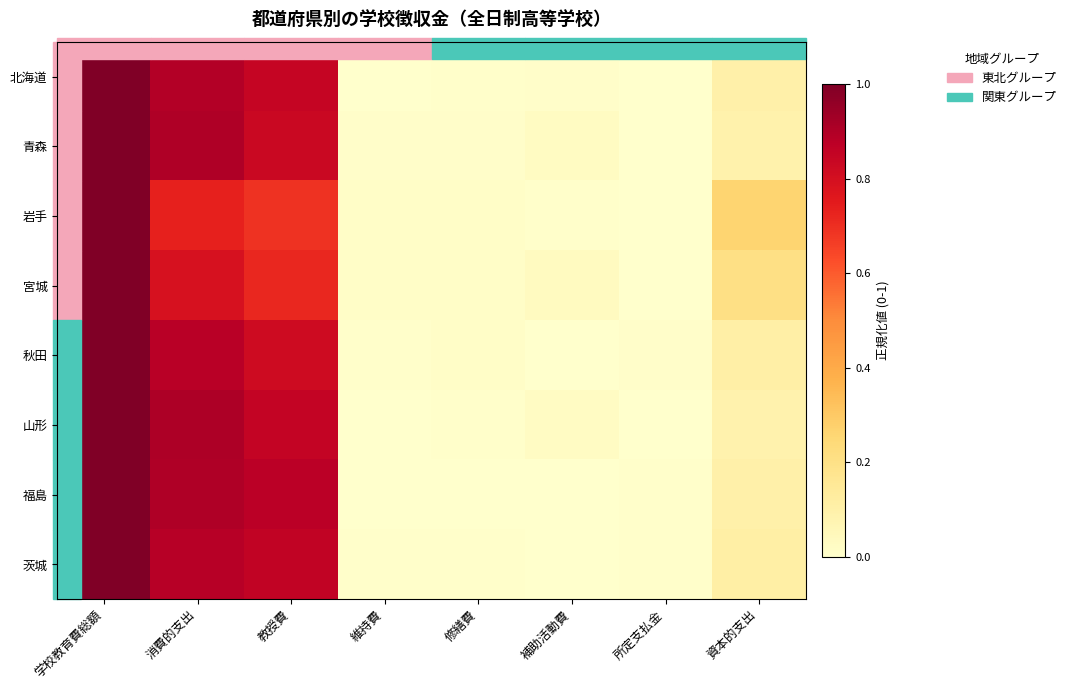

Reading right to left, what are all the values shown in this chart?

北海道: 資本的支出=0.1	所定支払金=0.0	補助活動費=0.0	修繕費=0.0	維持費=0.0	教授費=0.8	消費的支出=0.9	学校教育費総額=1.0
青森: 資本的支出=0.1	所定支払金=0.0	補助活動費=0.0	修繕費=0.0	維持費=0.0	教授費=0.8	消費的支出=0.9	学校教育費総額=1.0
岩手: 資本的支出=0.3	所定支払金=0.0	補助活動費=0.0	修繕費=0.0	維持費=0.0	教授費=0.7	消費的支出=0.7	学校教育費総額=1.0
宮城: 資本的支出=0.2	所定支払金=0.0	補助活動費=0.0	修繕費=0.0	維持費=0.0	教授費=0.7	消費的支出=0.8	学校教育費総額=1.0
秋田: 資本的支出=0.1	所定支払金=0.0	補助活動費=0.0	修繕費=0.0	維持費=0.0	教授費=0.8	消費的支出=0.9	学校教育費総額=1.0
山形: 資本的支出=0.1	所定支払金=0.0	補助活動費=0.0	修繕費=0.0	維持費=0.0	教授費=0.9	消費的支出=0.9	学校教育費総額=1.0
福島: 資本的支出=0.1	所定支払金=0.0	補助活動費=0.0	修繕費=0.0	維持費=0.0	教授費=0.9	消費的支出=0.9	学校教育費総額=1.0
茨城: 資本的支出=0.1	所定支払金=0.0	補助活動費=0.0	修繕費=0.0	維持費=0.0	教授費=0.9	消費的支出=0.9	学校教育費総額=1.0